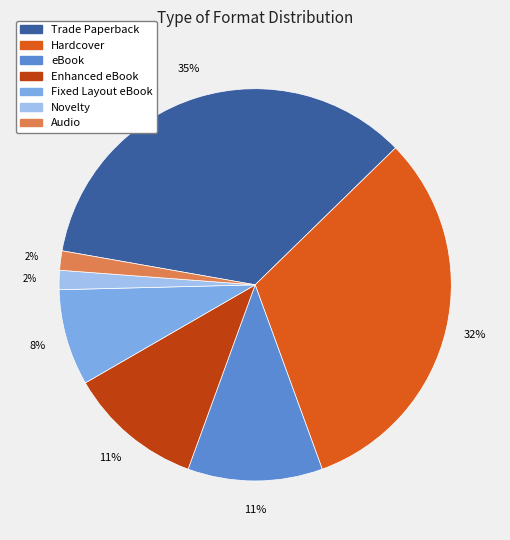

Between Audio and Hardcover, which is larger?

Hardcover